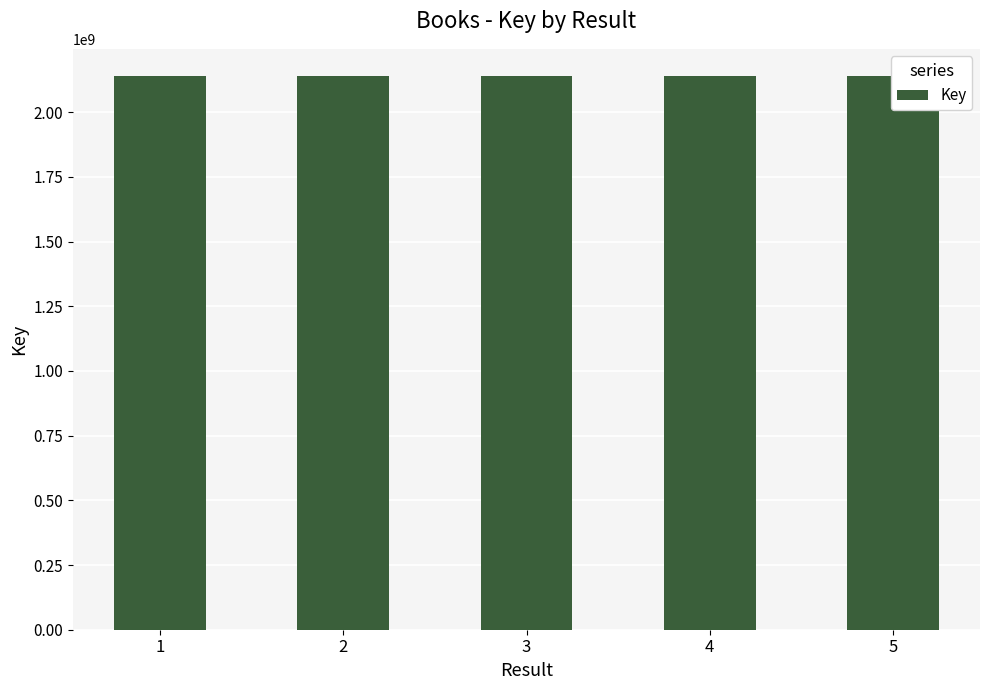

How many distinct data groups are displayed?

1